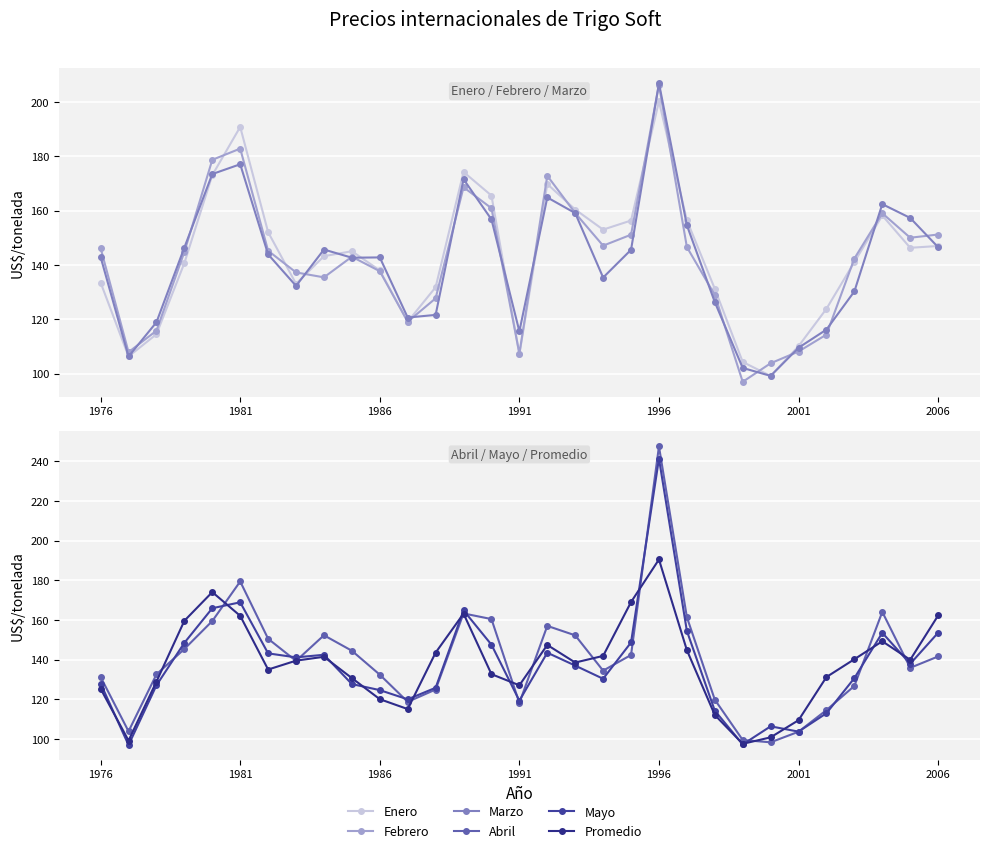

Rank the series by their maximum value, from lowest to highest.

Promedio, Enero, Febrero, Marzo, Mayo, Abril